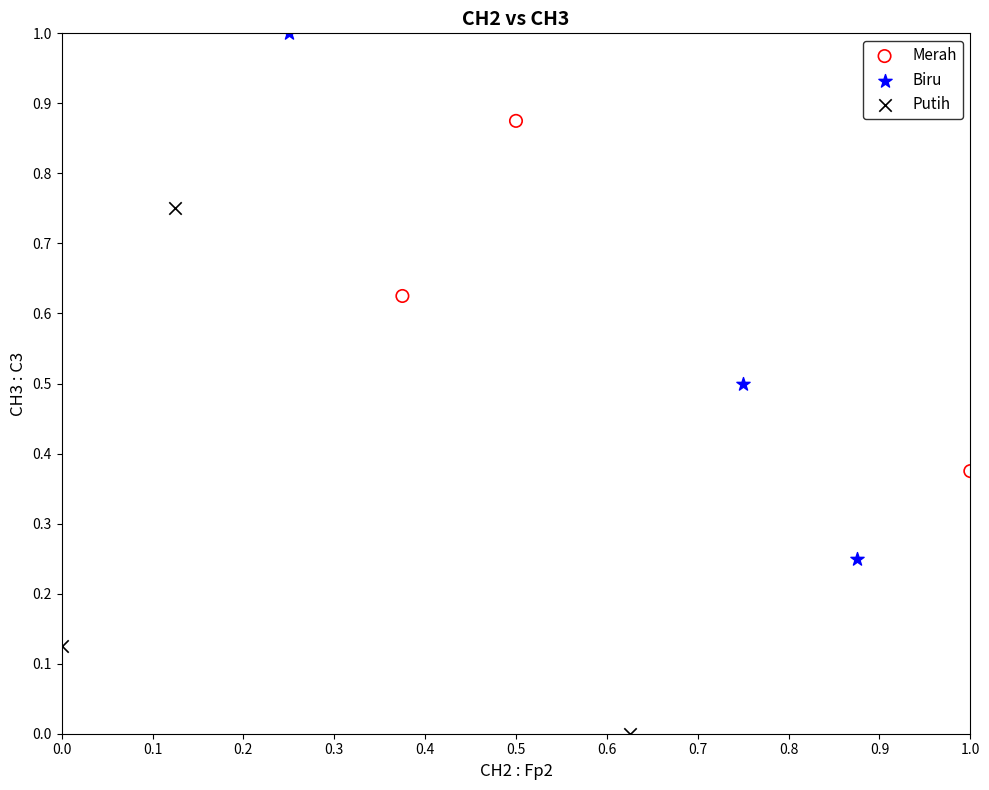

Which series contains the lowest Y value?

Putih